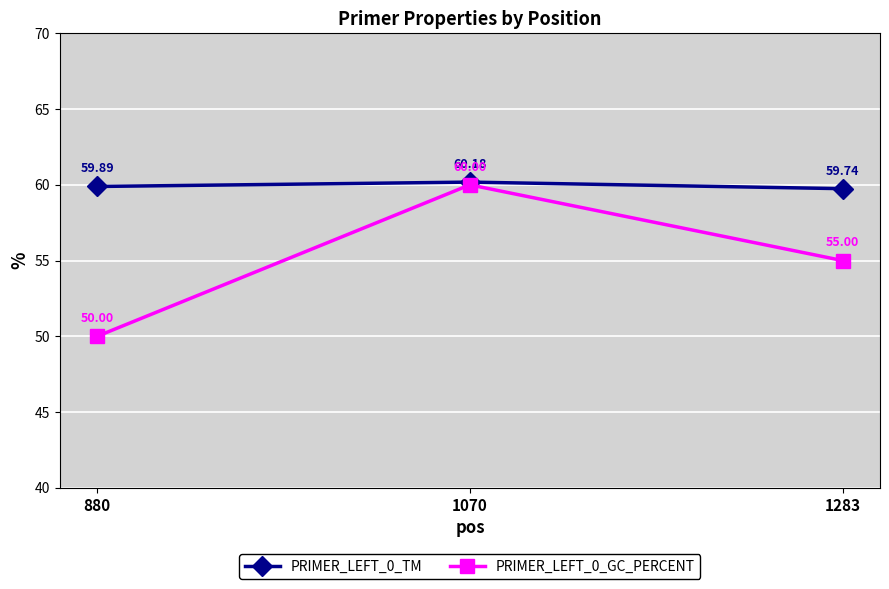

Reading left to right, what are all the values shown in this chart?

PRIMER_LEFT_0_TM: 880=59.9	1070=60.2	1283=59.7
PRIMER_LEFT_0_GC_PERCENT: 880=50.0	1070=60.0	1283=55.0